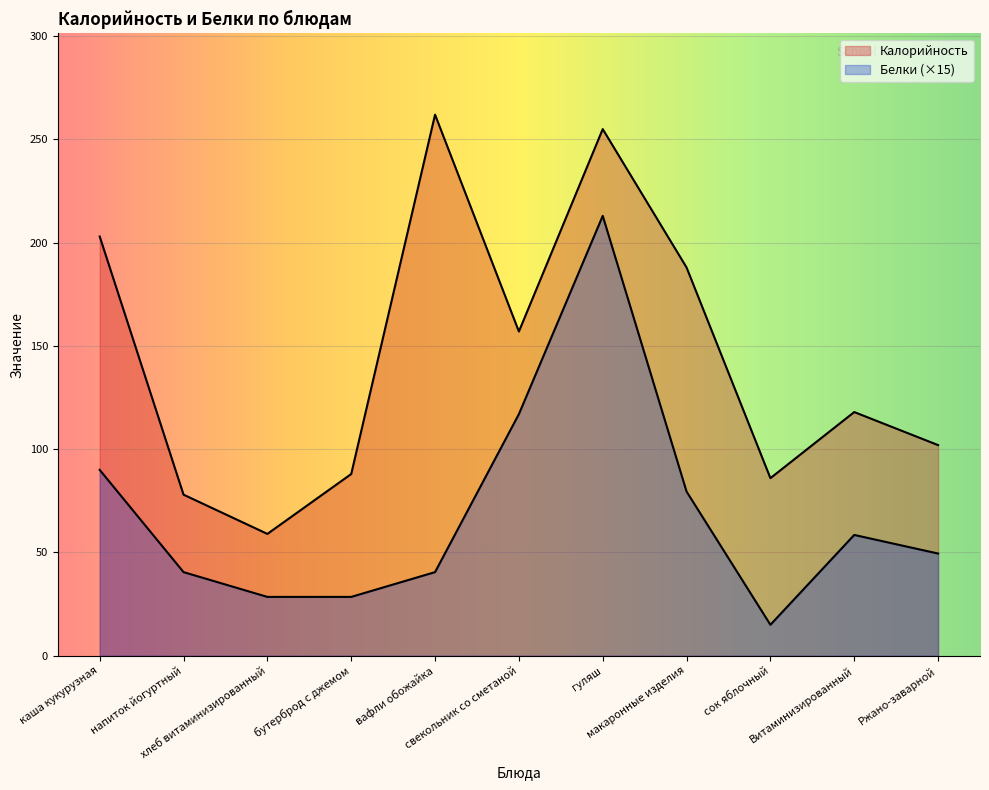

Is it true that Калорийность equals 262.0 at вафли обожайка?

True